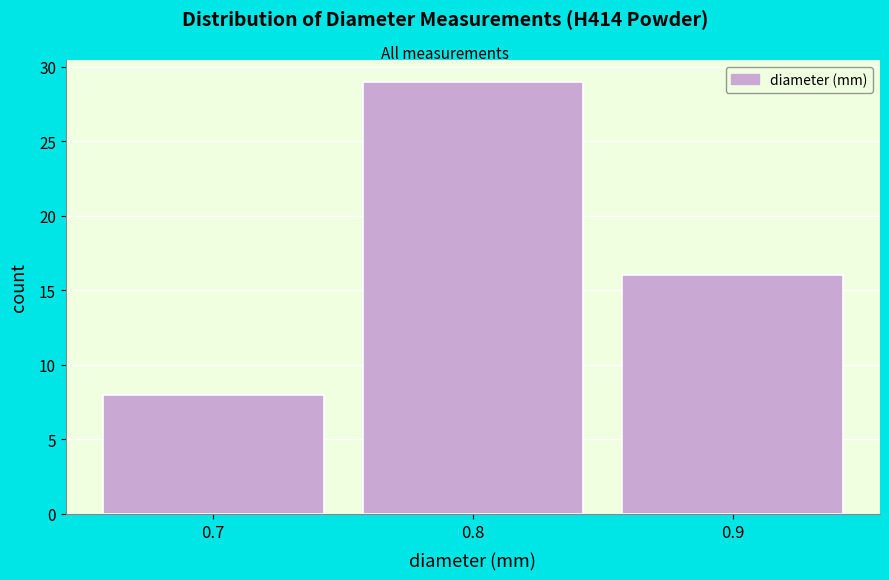

How tall is the bar that spans 0.85 to 0.95 on the x-axis? The values are not printed on the chart, so give them approximately, as read against the axis.

16